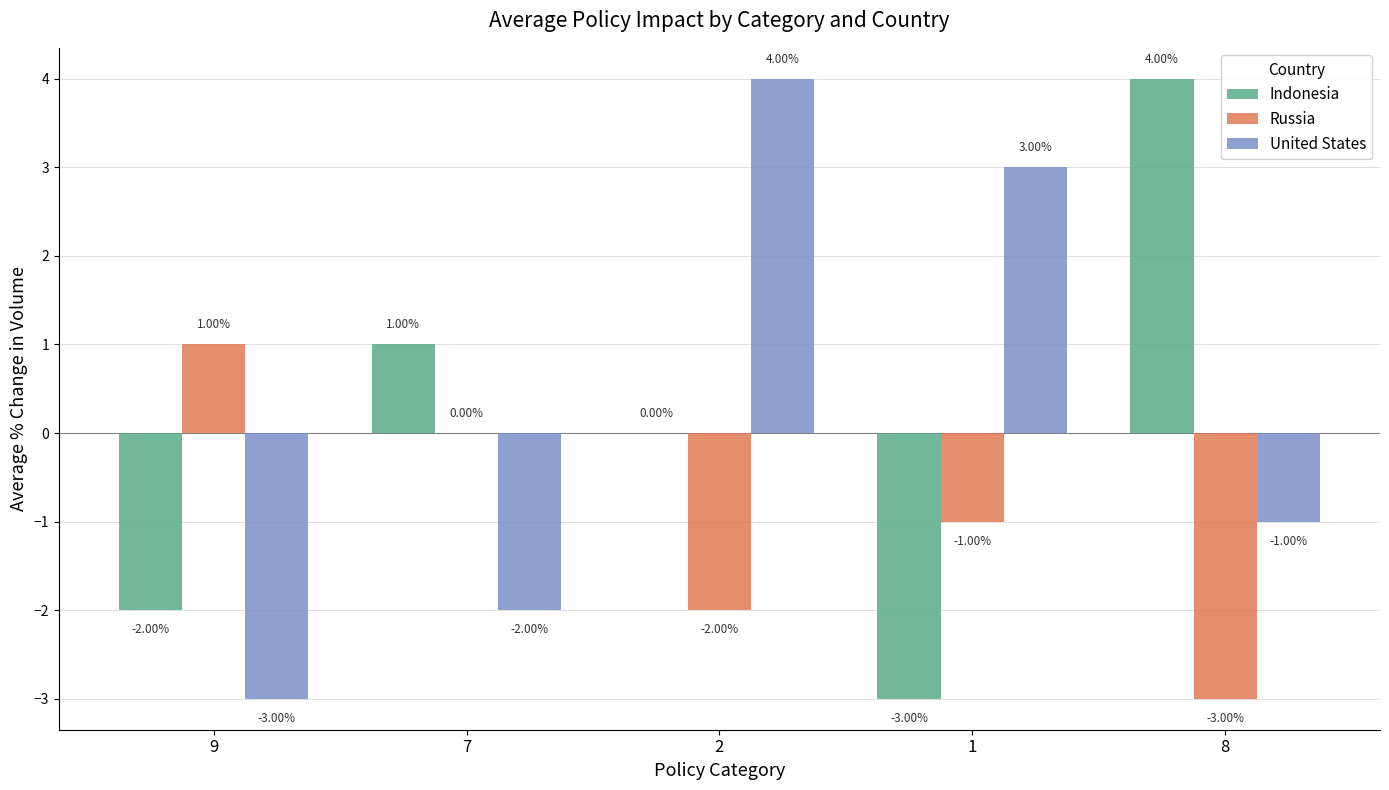

How many distinct data groups are displayed?

3